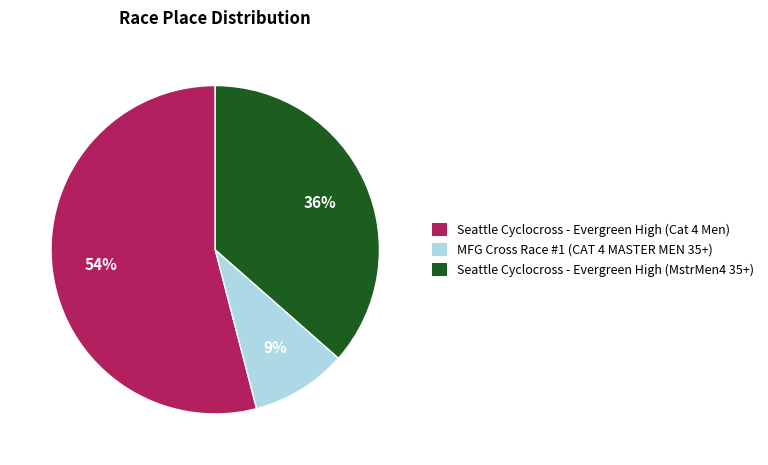

What is the largest slice in the pie chart?

Seattle Cyclocross - Evergreen High (Cat 4 Men)